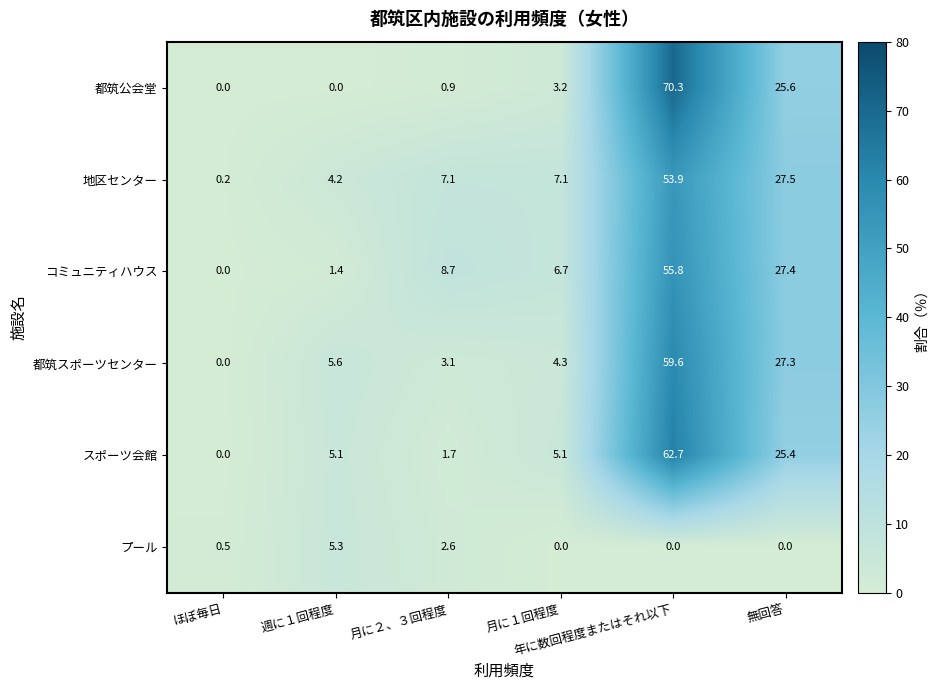

Between 週に１回程度 and 月に２、３回程度, which series saw the biggest shift?

コミュニティハウス